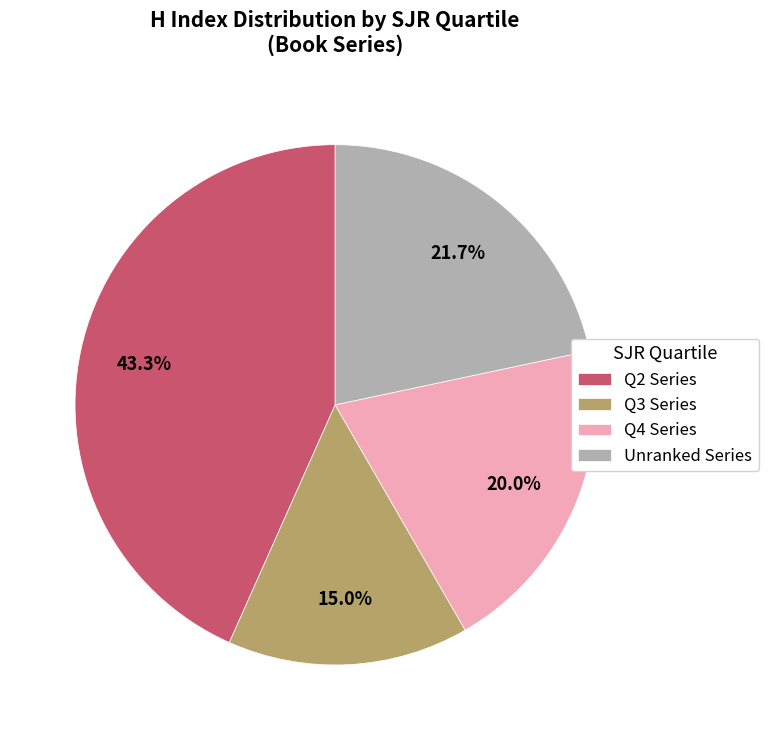

How many segments does this pie chart have?

4